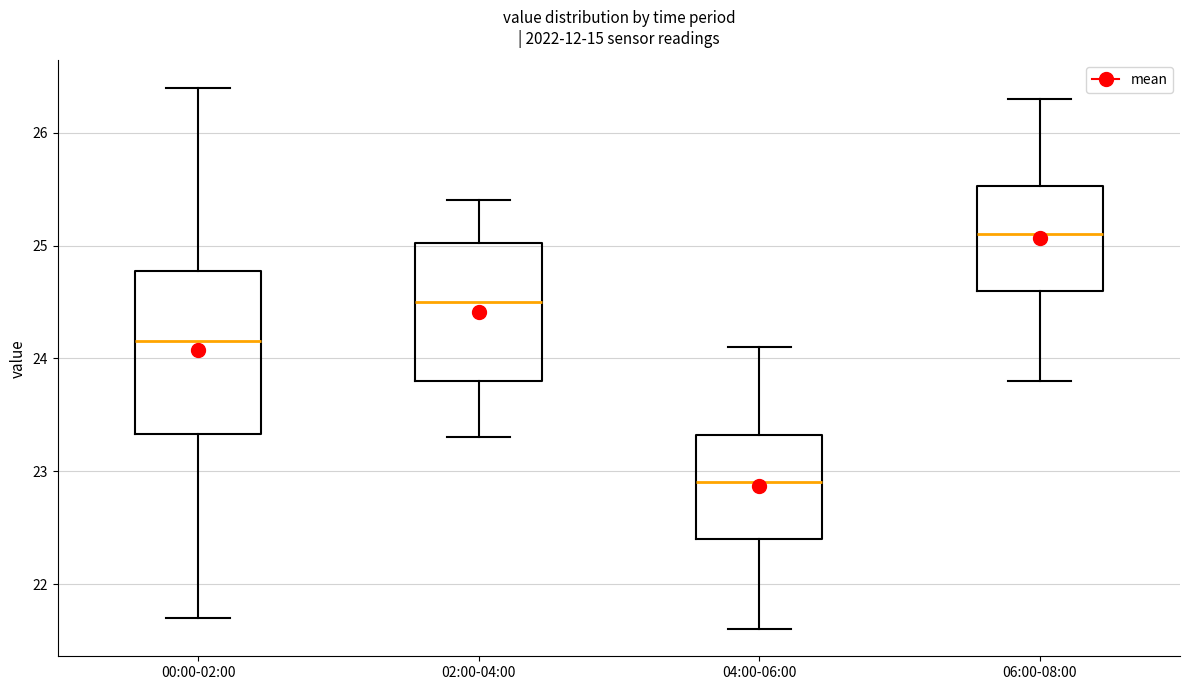

Reading left to right, read every box against the y-axis: the position of its median line, the range the box covers, and the ends of its whiskers. The values are not printed on the chart, so give them approximately, as read against the axis.

00:00-02:00: median 24.2, box 23.3 to 24.8, whiskers 21.7 to 26.4
02:00-04:00: median 24.5, box 23.8 to 25.0, whiskers 23.3 to 25.4
04:00-06:00: median 22.9, box 22.4 to 23.3, whiskers 21.6 to 24.1
06:00-08:00: median 25.1, box 24.6 to 25.5, whiskers 23.8 to 26.3